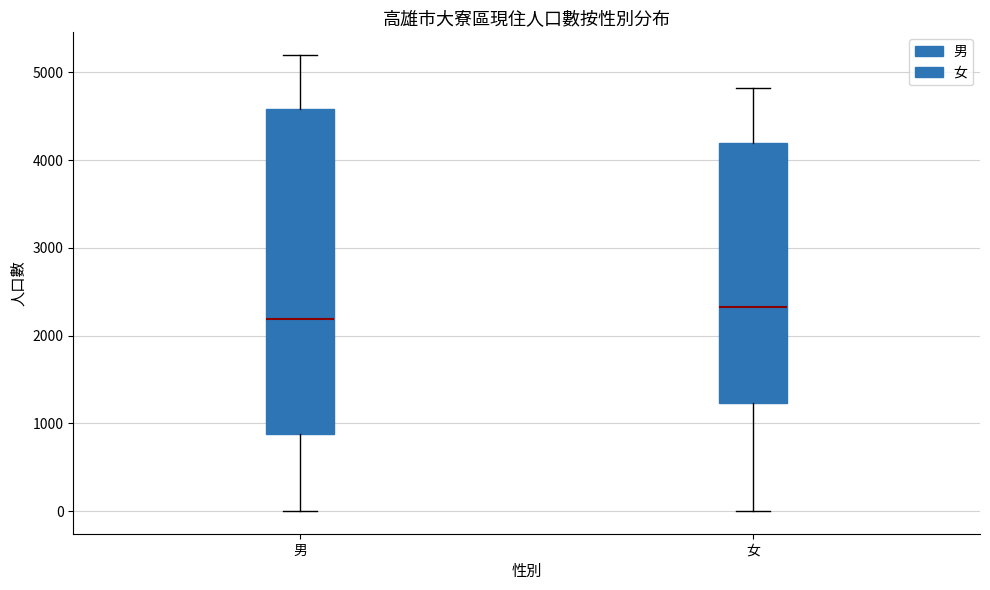

Which box is the tallest, from its lower edge to its upper edge?

男